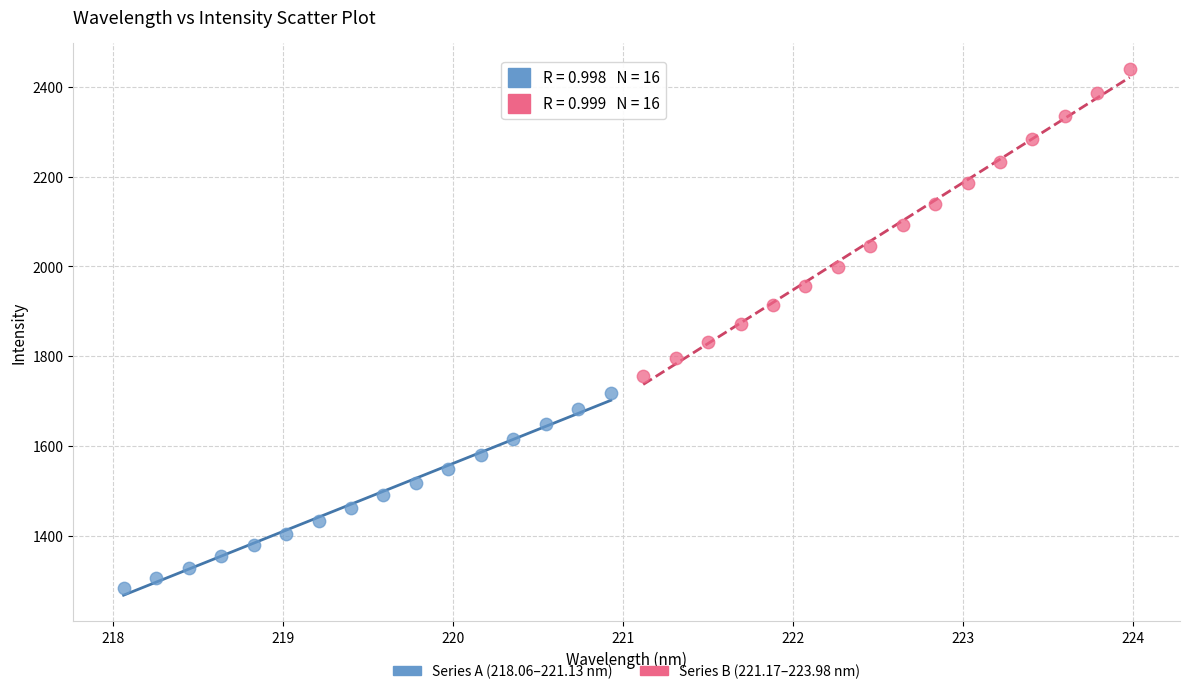

Which series has the largest Y range (max minus min)?

Series B (221.17–223.98 nm)